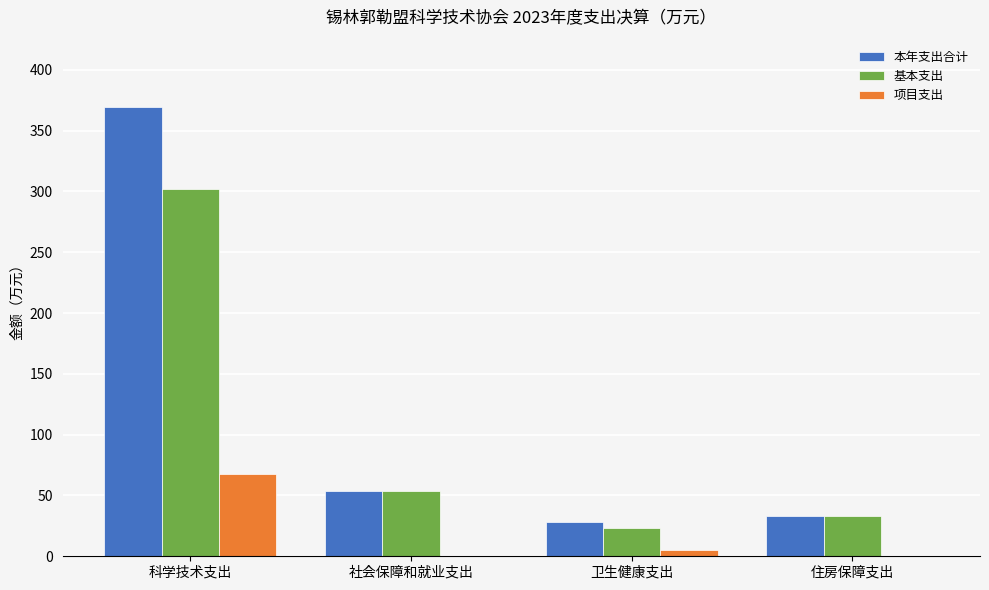

At which category is the sum across all series the highest?

科学技术支出